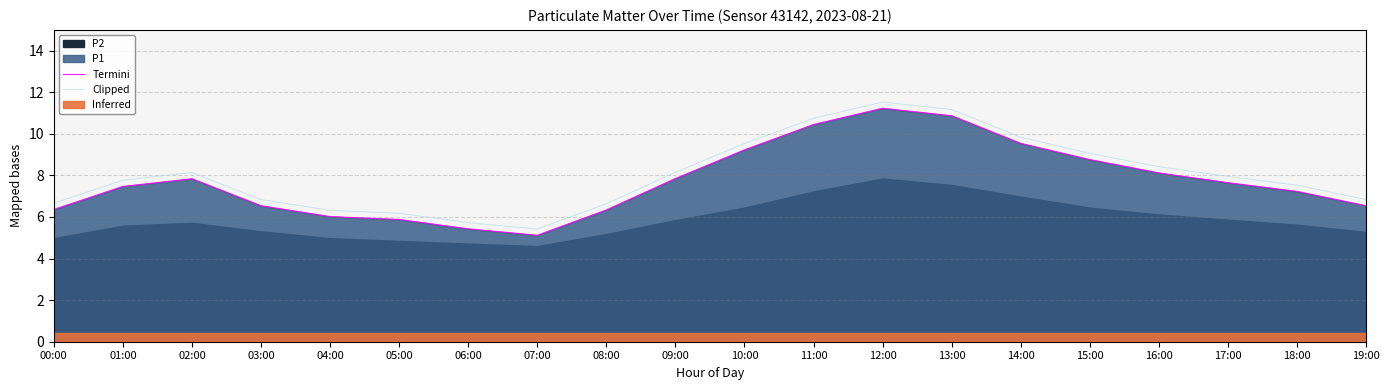

At which label does Termini reach its peak?

12:00